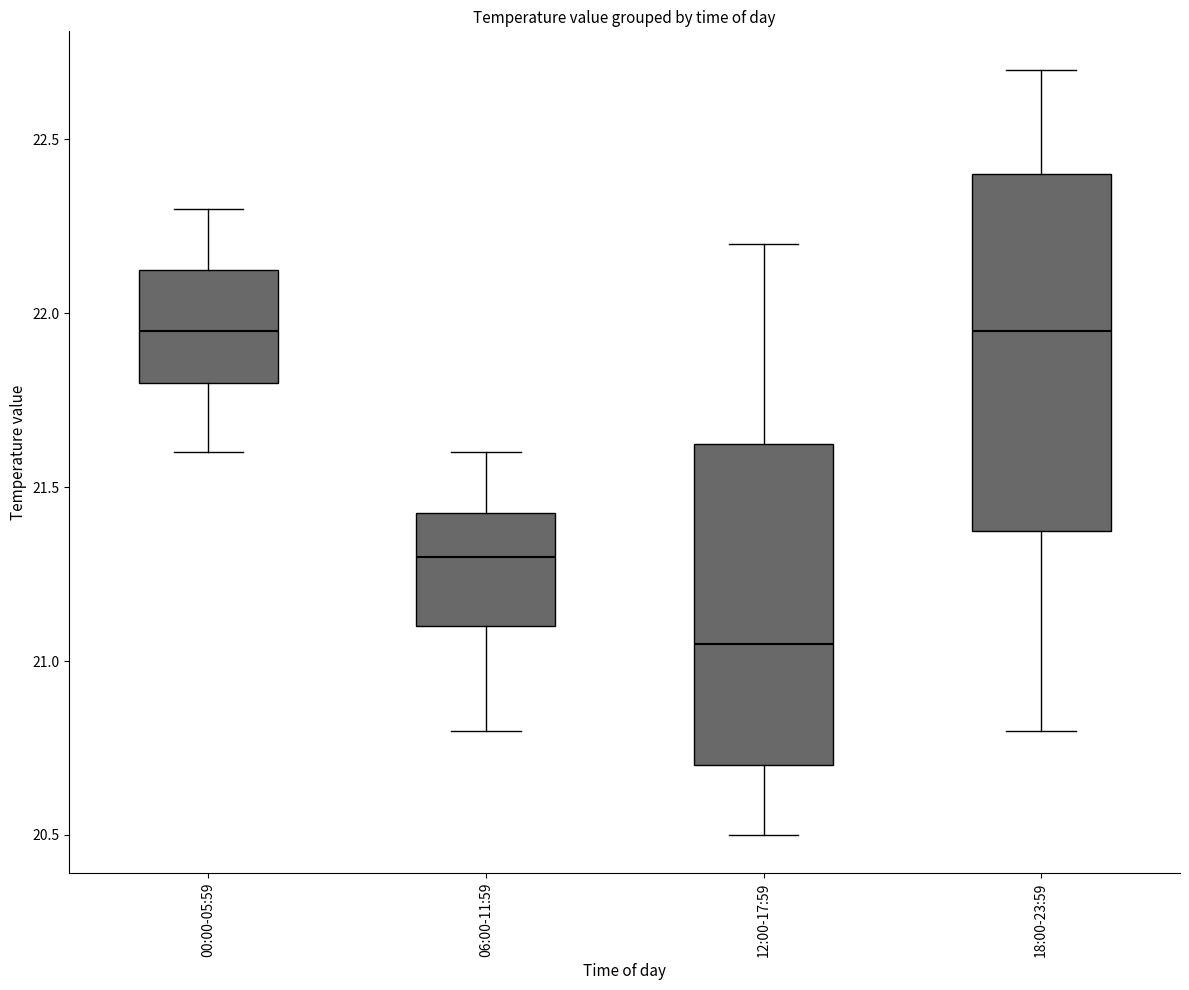

Where does the lower whisker of the box for 06:00-11:59 end on the y-axis? The values are not printed on the chart, so give them approximately, as read against the axis.

20.80